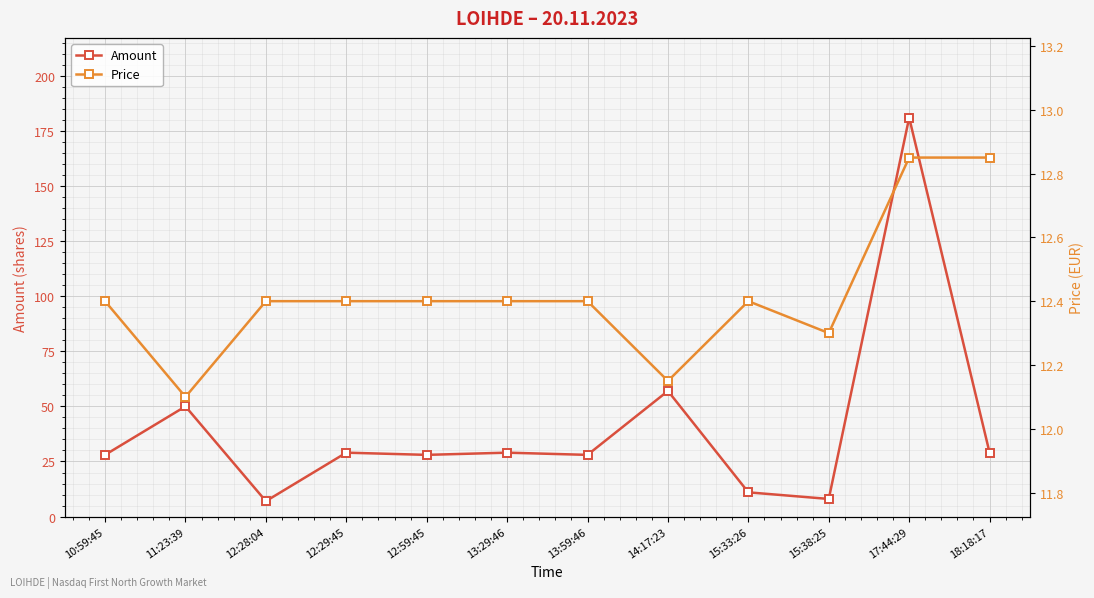

How many times do Price and Amount cross each other?

4